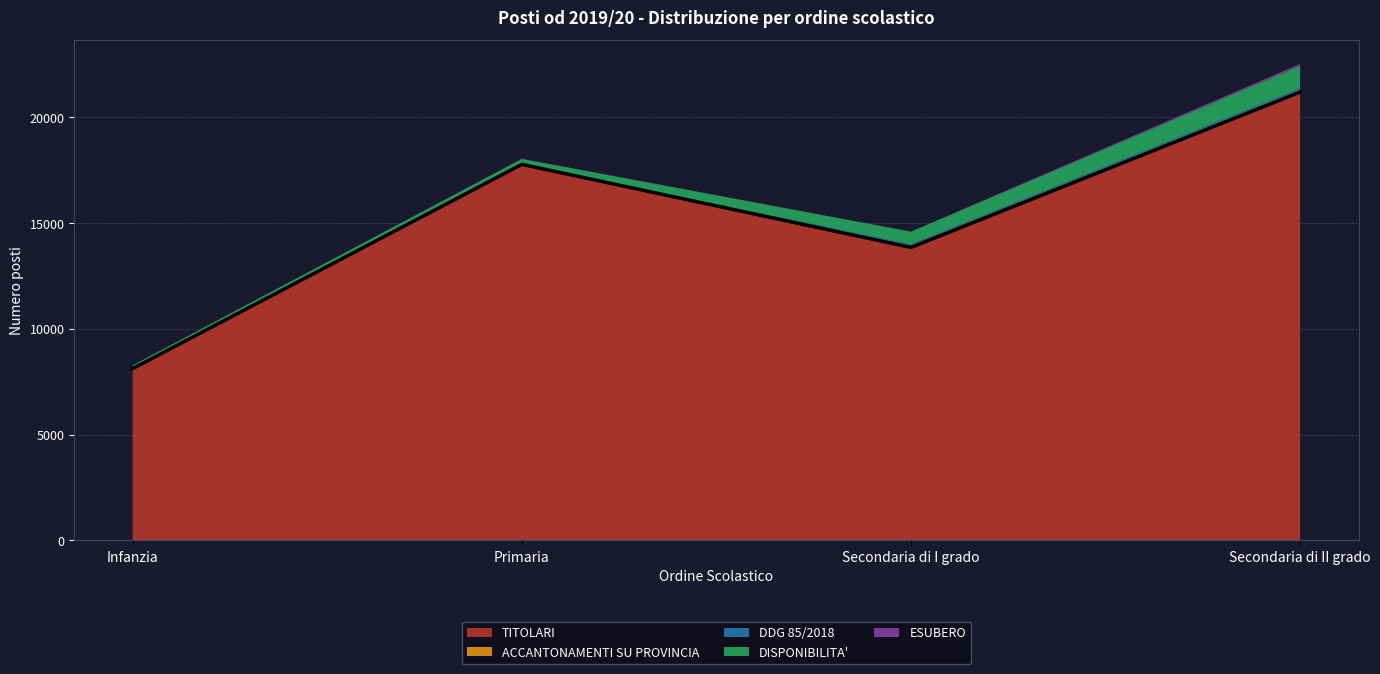

What is the difference between the ACCANTONAMENTI SU PROVINCIA values at Secondaria di I grado and Infanzia?

81